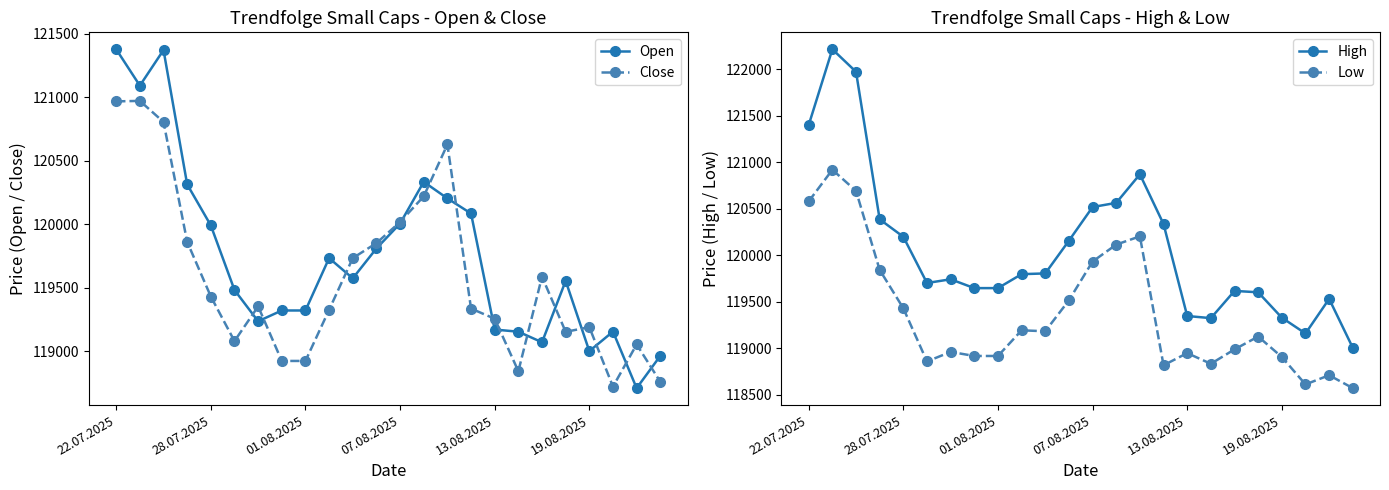

List the series in order of their peak value, lowest first.

Low, Close, Open, High